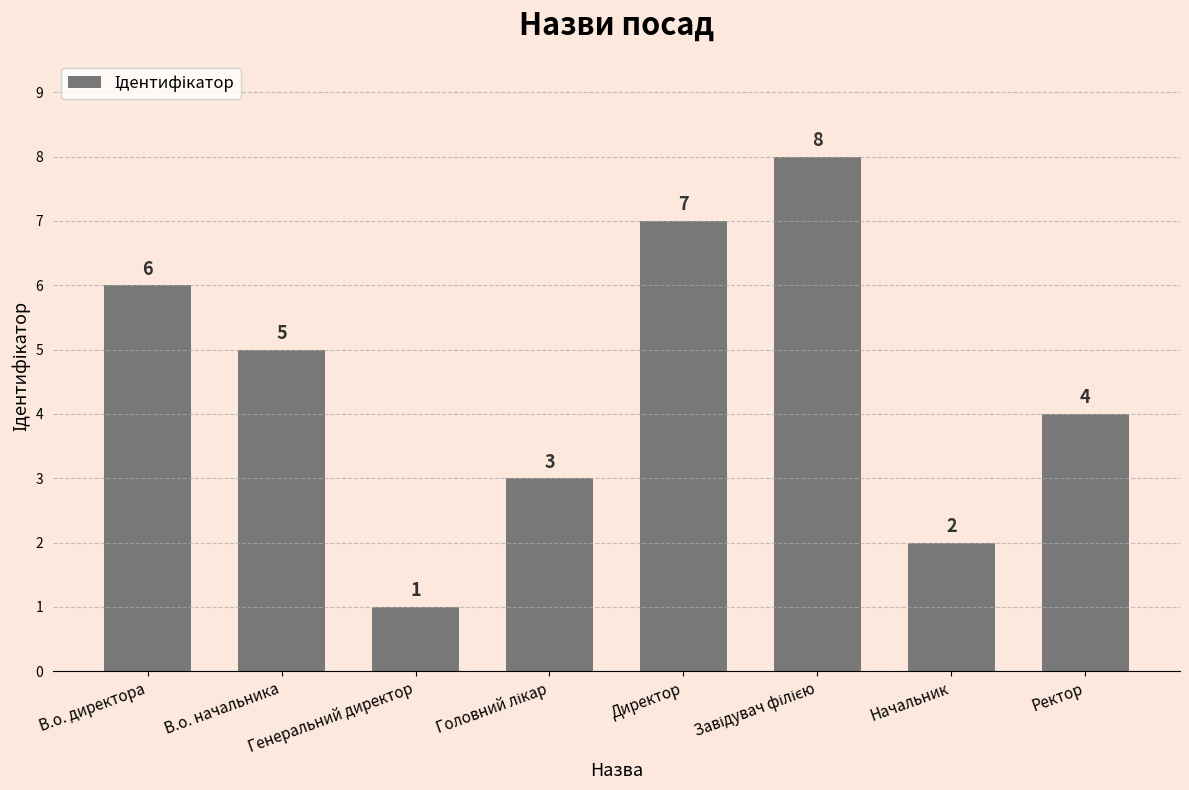

Between Начальник and Генеральний директор, which is larger?

Начальник